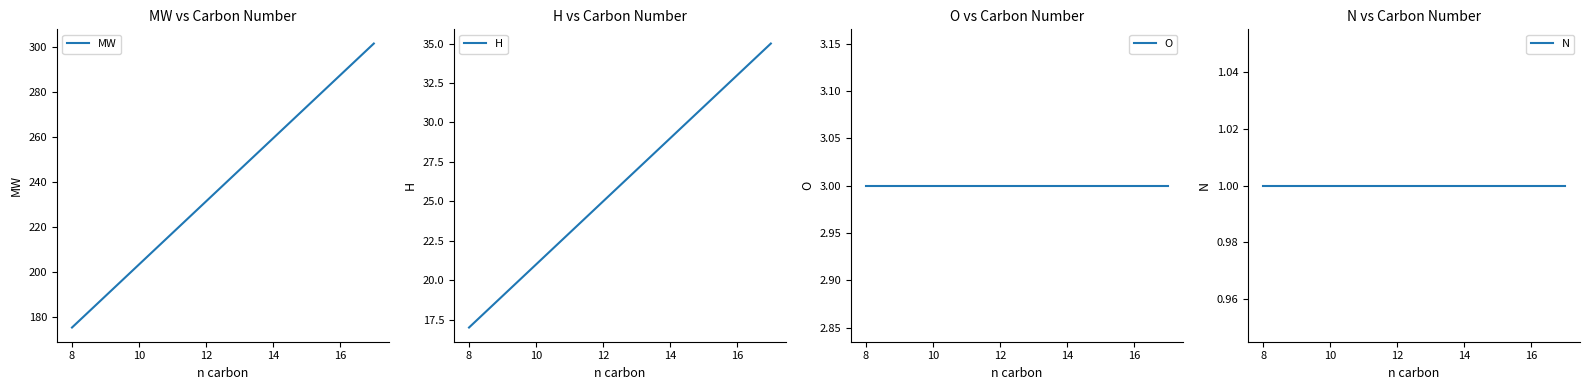

Which category has the lowest value in the MW series?

8